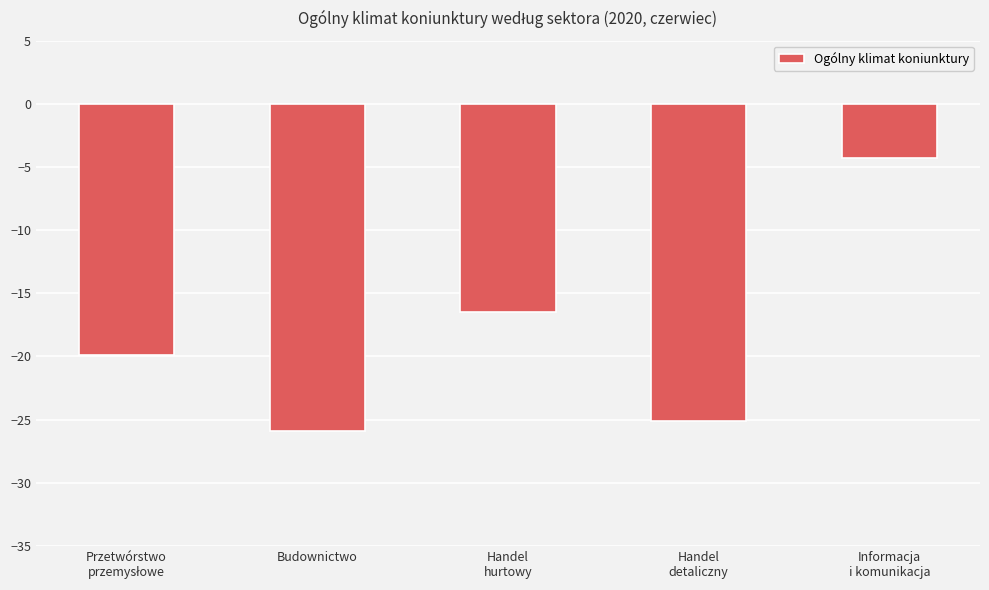

Count the number of values greater than -19.

2